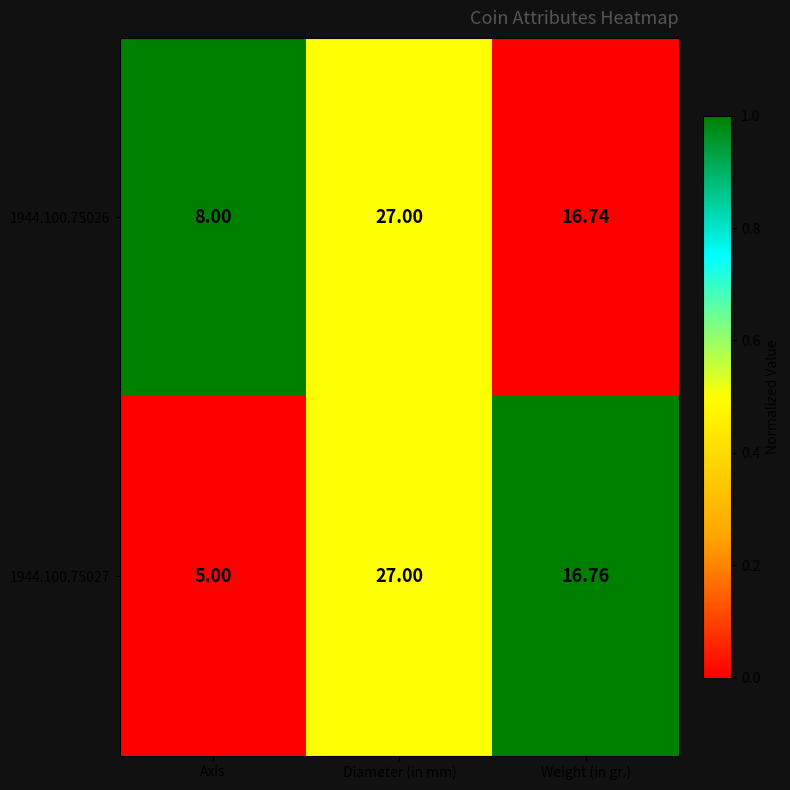

At which category is the sum across all series the highest?

Diameter (in mm)